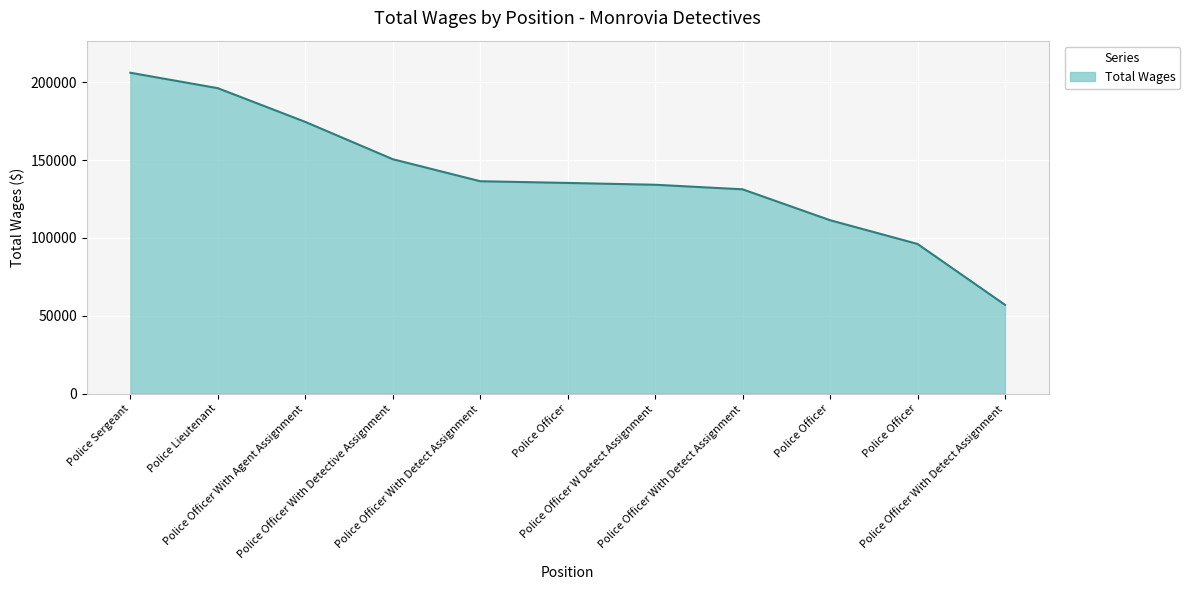

The chart shows a value of 40416 at Police Officer With Agent Assignment. True or false?

False